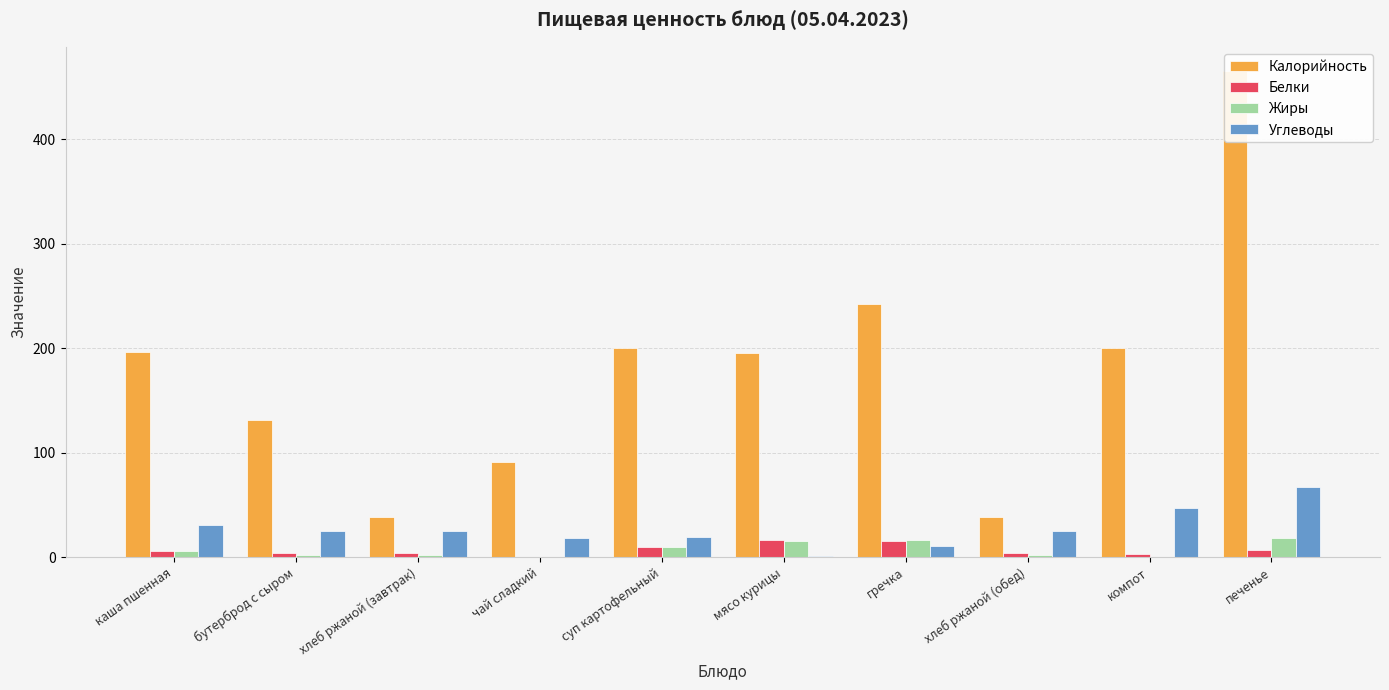

How many series are shown in this chart?

4